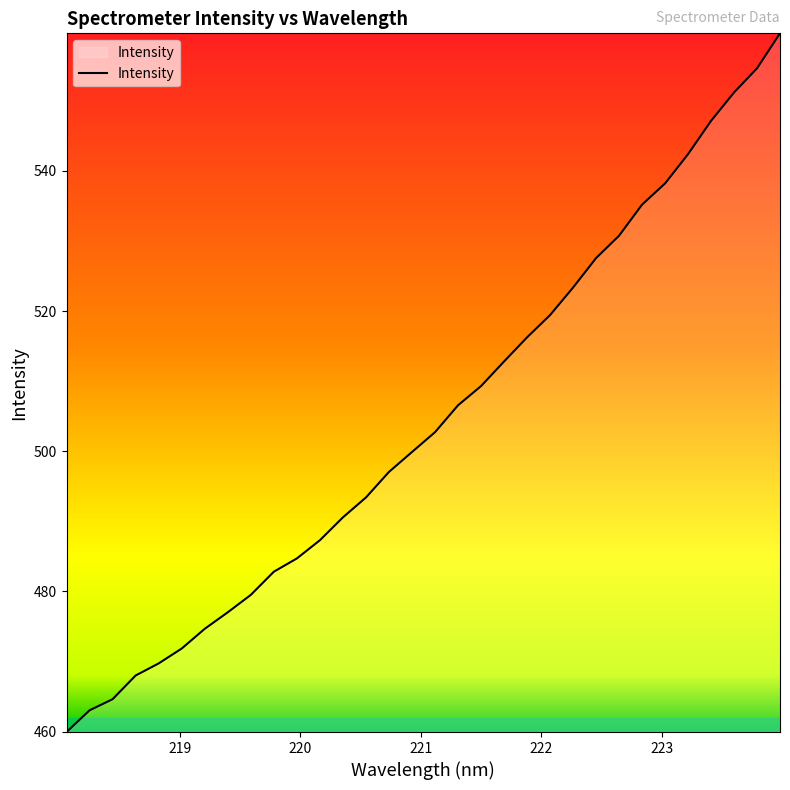

How many values exceed 502?

16